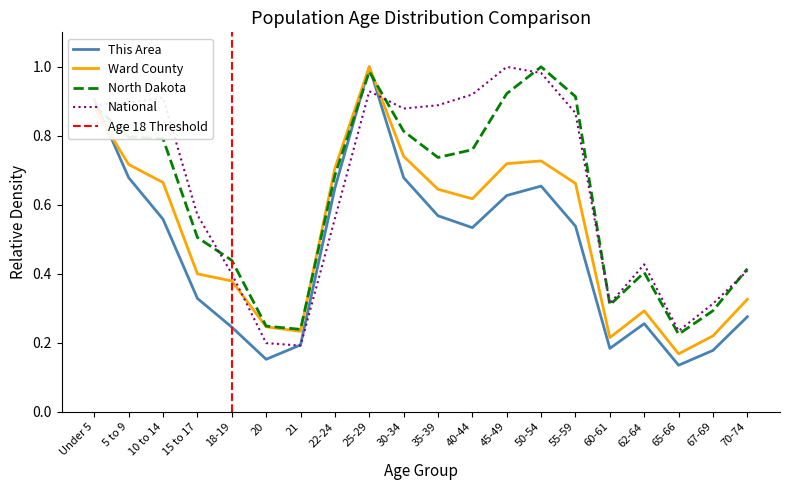

True or false: Ward County and This Area cross at least once.

True